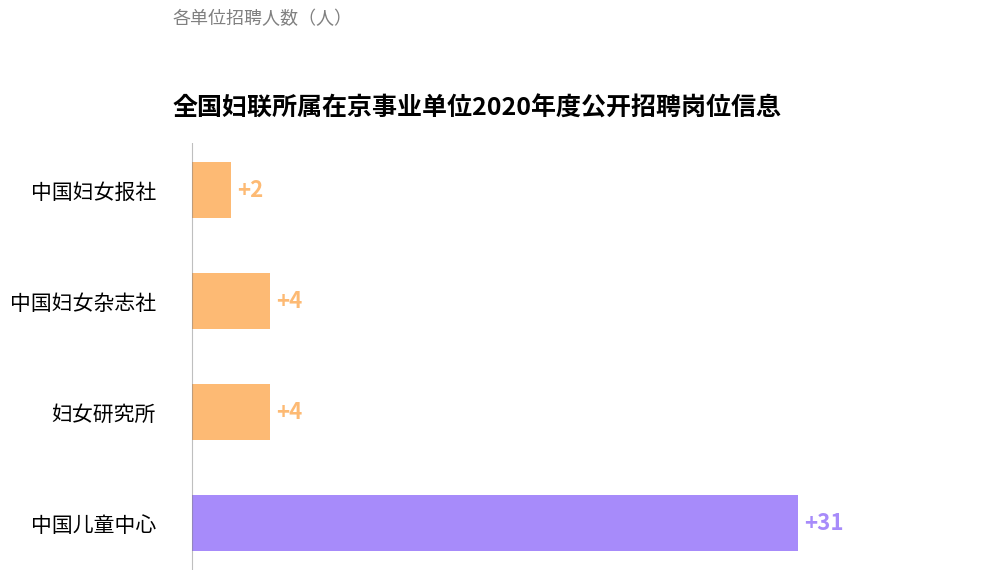

True or false: the data shows 6 at 妇女研究所.

False